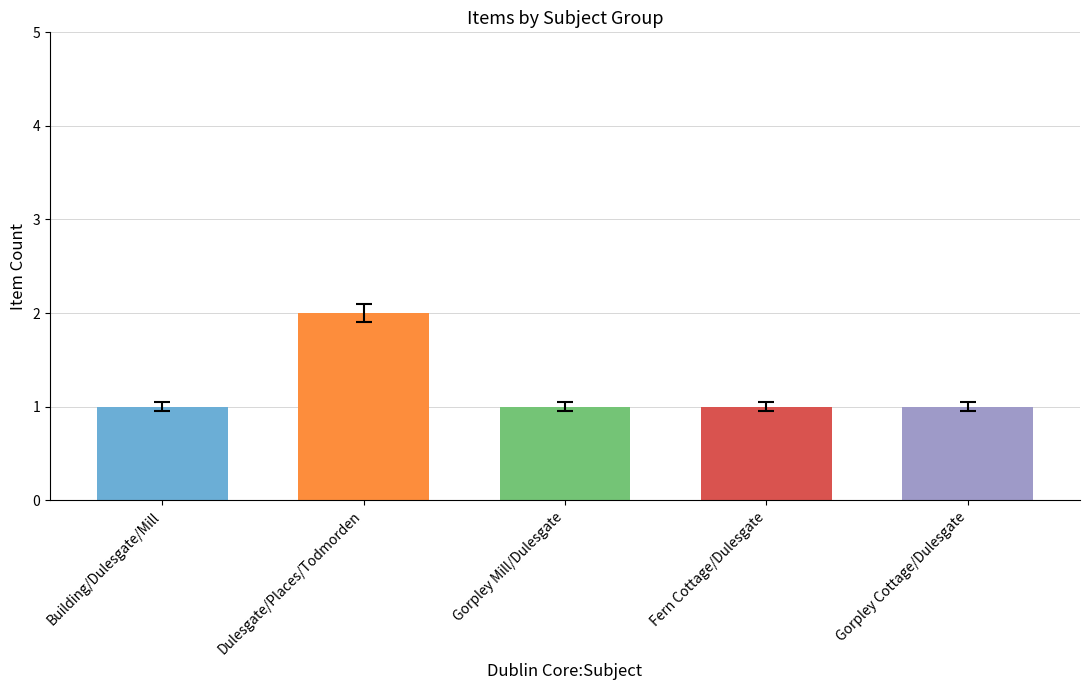

What is the approximate value at Gorpley Cottage/Dulesgate?

1